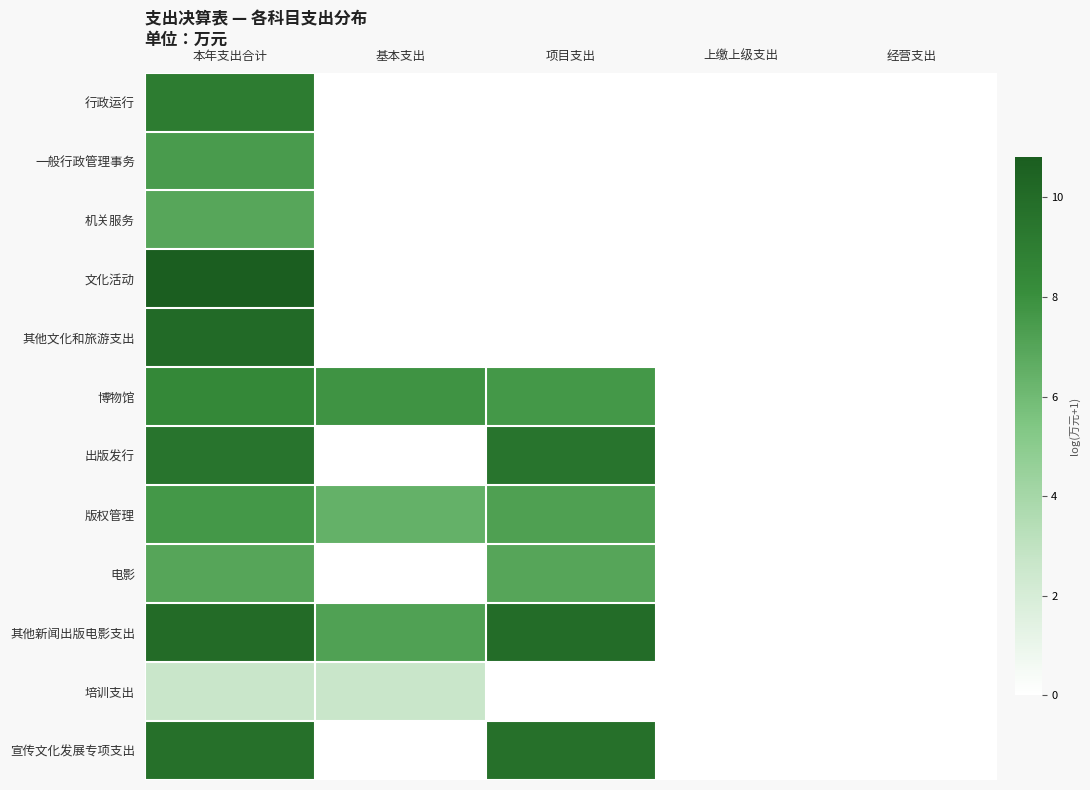

What is the total value across all series at 基本支出?

24.1